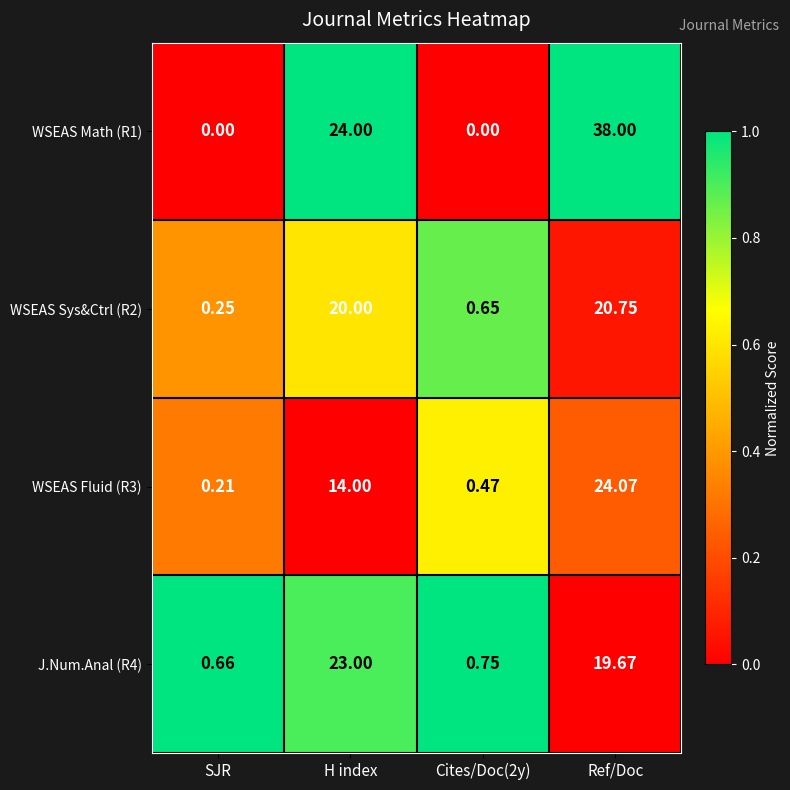

At which label is WSEAS Fluid (R3) closest to 12?

H index